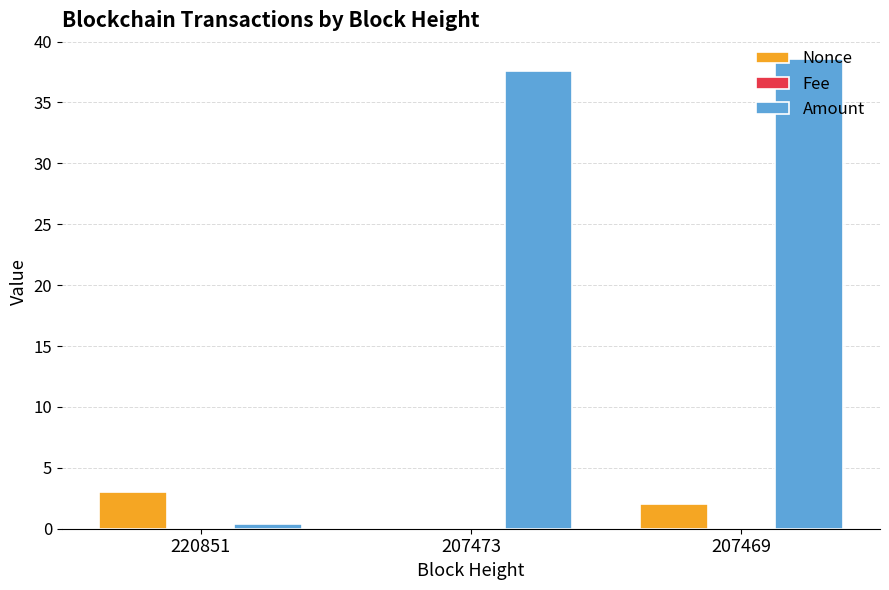

Is it true that Amount equals 0.4 at 220851?

True